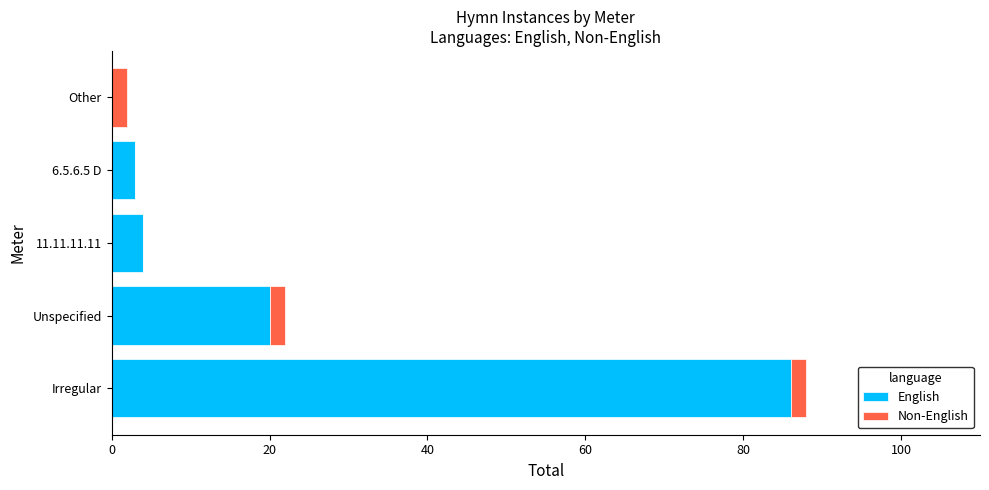

At which label is English closest to 43?

Unspecified